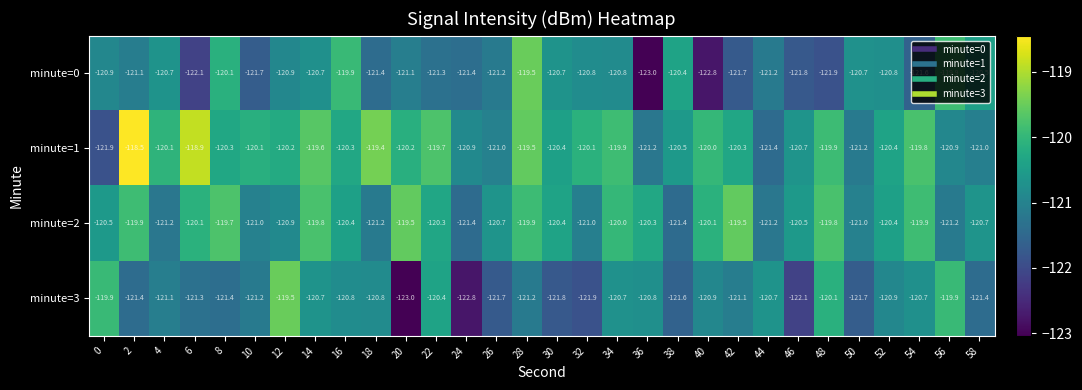

Rank the series at 36 from lowest to highest value.

minute=0, minute=1, minute=3, minute=2